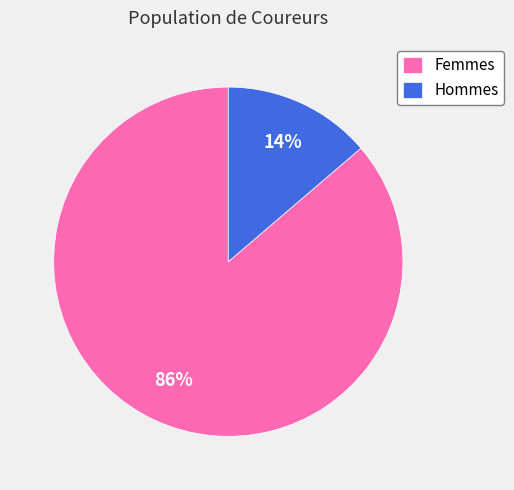

To the nearest percent, what percentage of the pie is Hommes?

14%